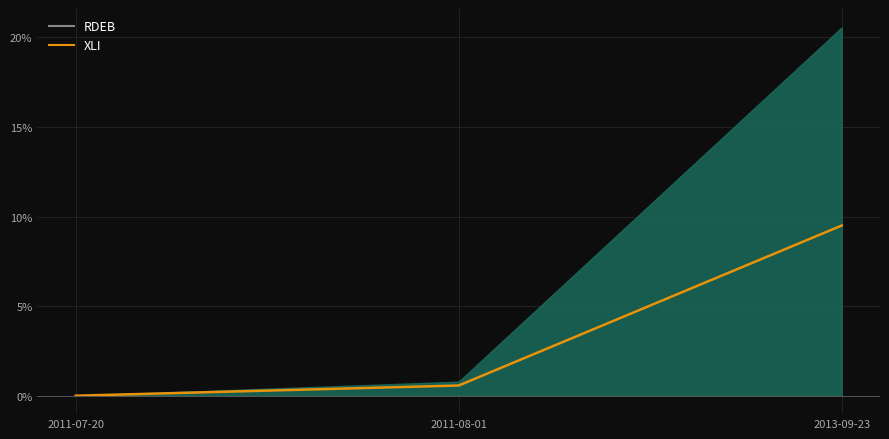

Between 2011-08-01 and 2013-09-23, which is larger?

2013-09-23